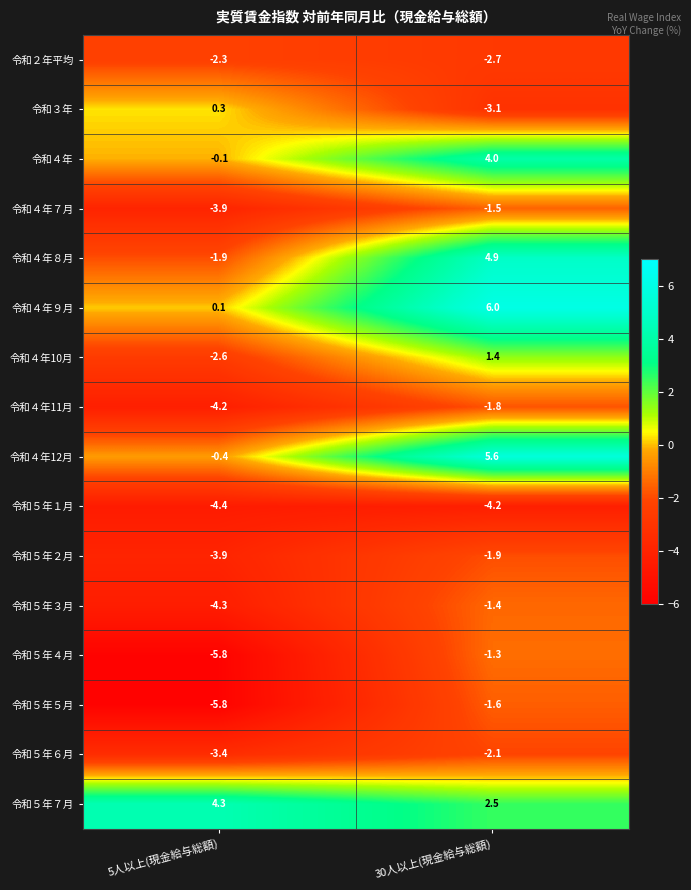

Which series has the largest total across all categories?

令和５年７月